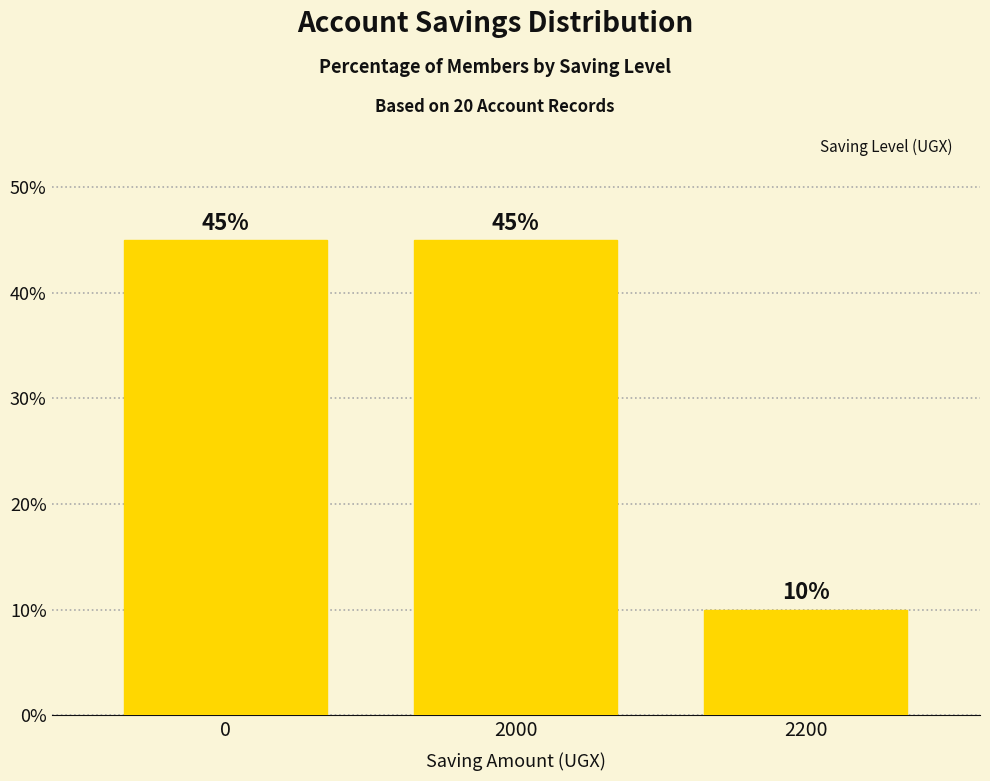

True or false: the data shows 10 at 2200.

True